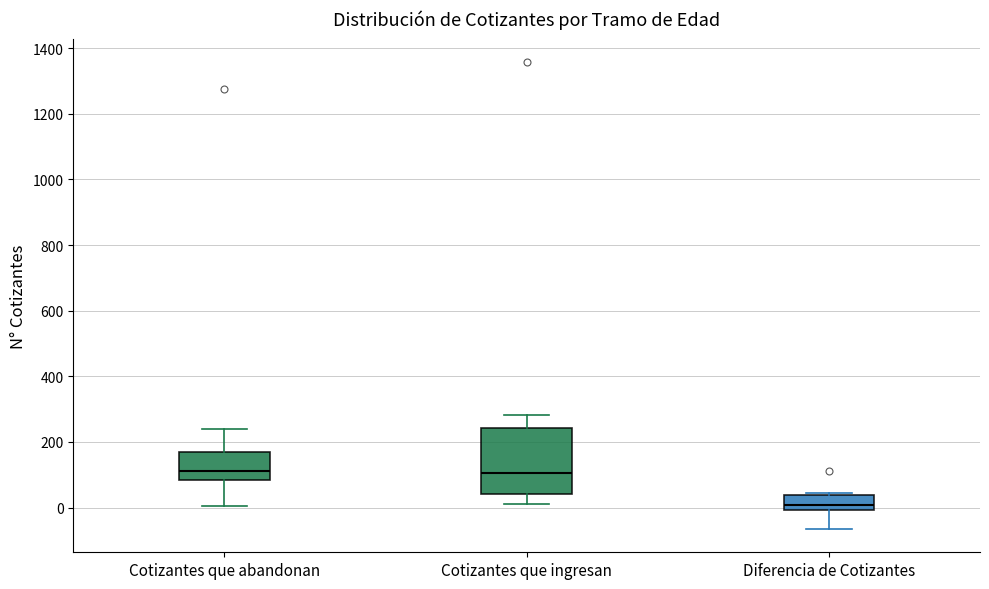

Reading left to right, transcribe this box plot: for each box, give where its median line is, the range the box spans, and where its two whiskers end, as read against the y-axis. The values are not printed on the chart, so give them approximately, as read against the axis.

Cotizantes que abandonan: median 120, box 80 to 180, whiskers 0 to 240
Cotizantes que ingresan: median 100, box 40 to 240, whiskers 20 to 280
Diferencia de Cotizantes: median 0 (just above the box's lower edge), box 0 to 40, whiskers -60 to 40